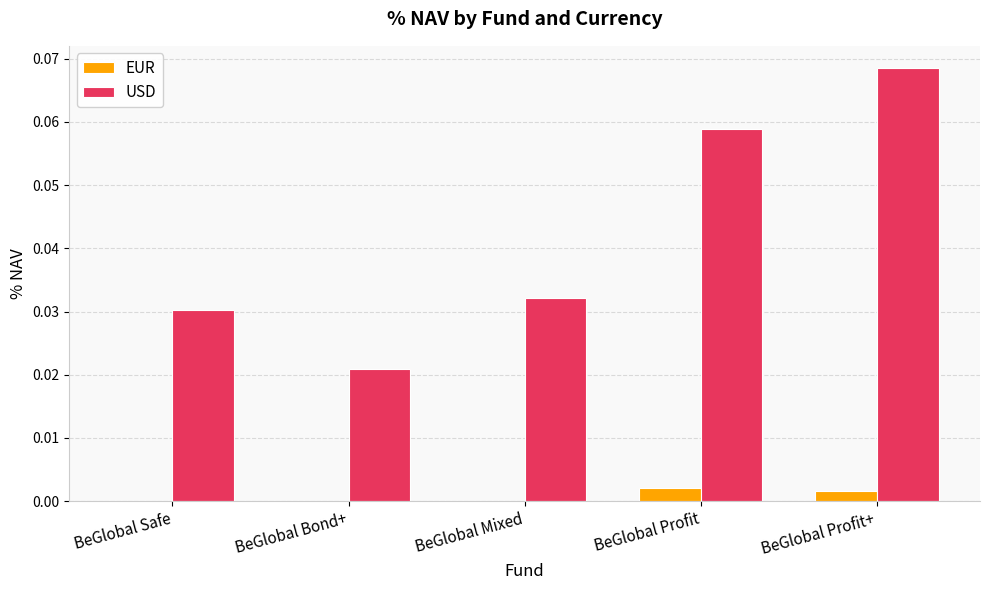

The USD series shows 0.0 at BeGlobal Safe. True or false?

True